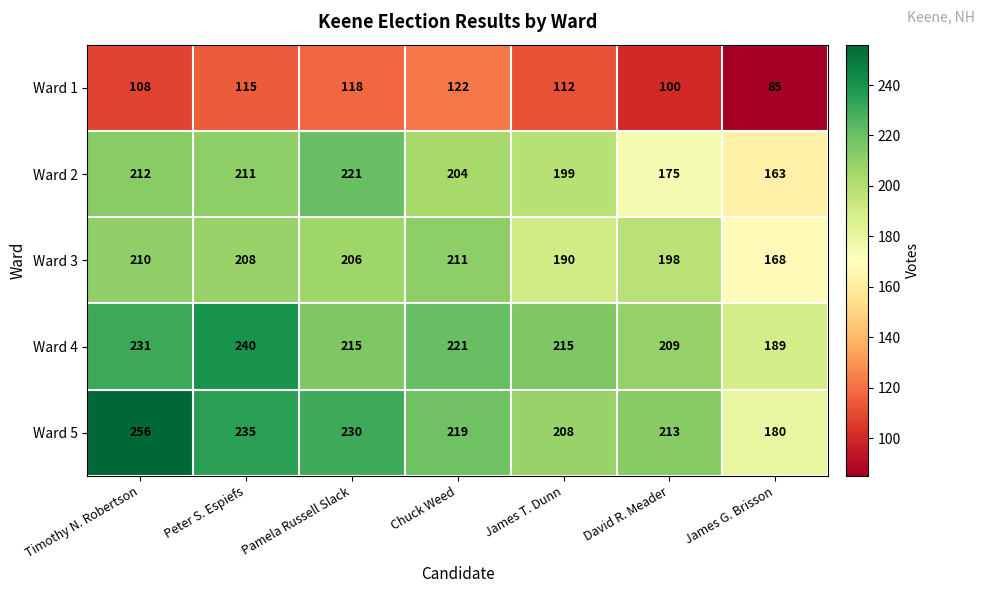

Count the number of categories in the chart.

7